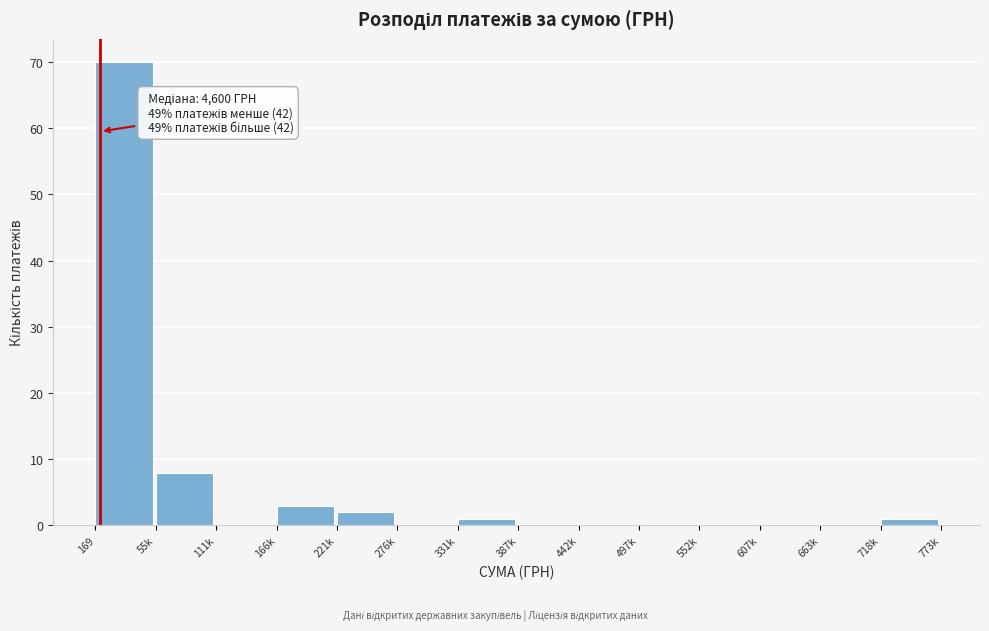

Reading left to right, what are all the values shown in this chart?

169=70	55k=8	111k=0	166k=3	221k=2	276k=0	331k=1	387k=0	442k=0	497k=0	552k=0	607k=0	663k=0	718k=1